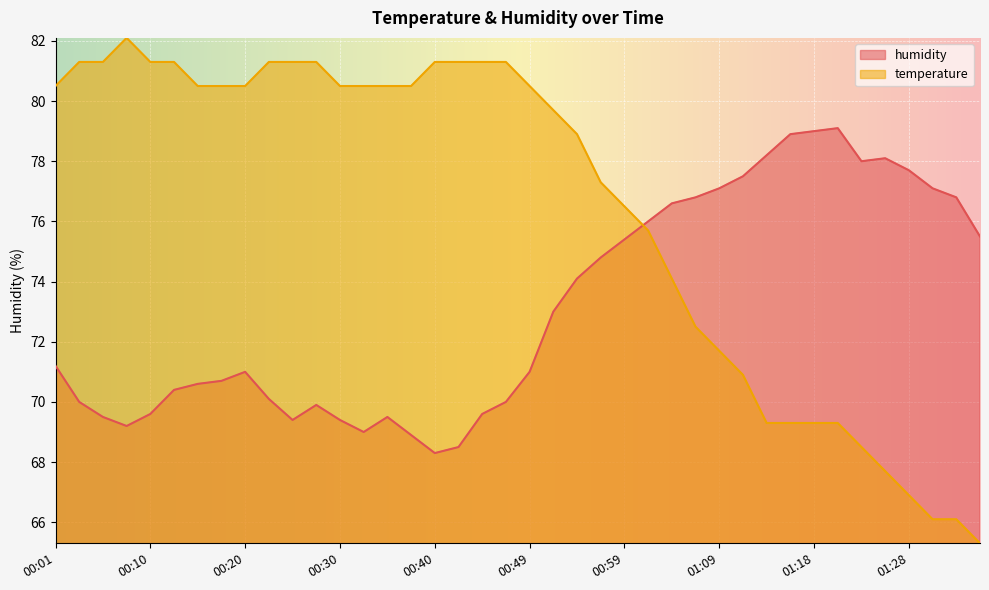

What is the average value of the humidity series?

73.1